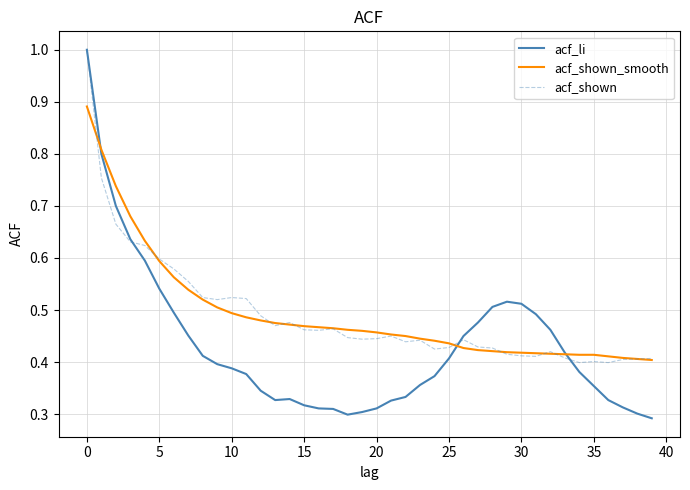

Which series has the widest spread of values?

acf_li